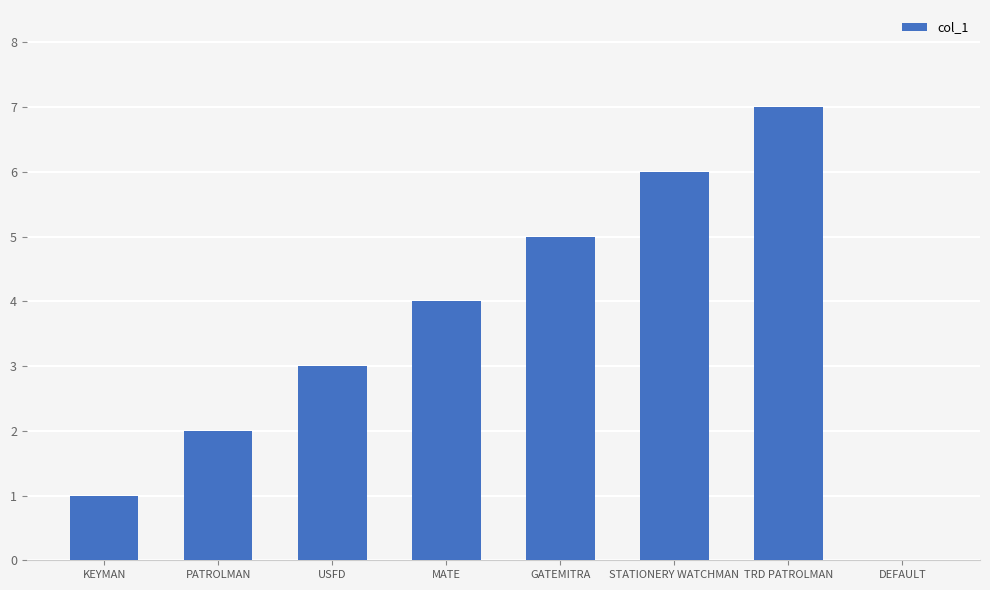

What is the change in value from KEYMAN to STATIONERY WATCHMAN?

+5